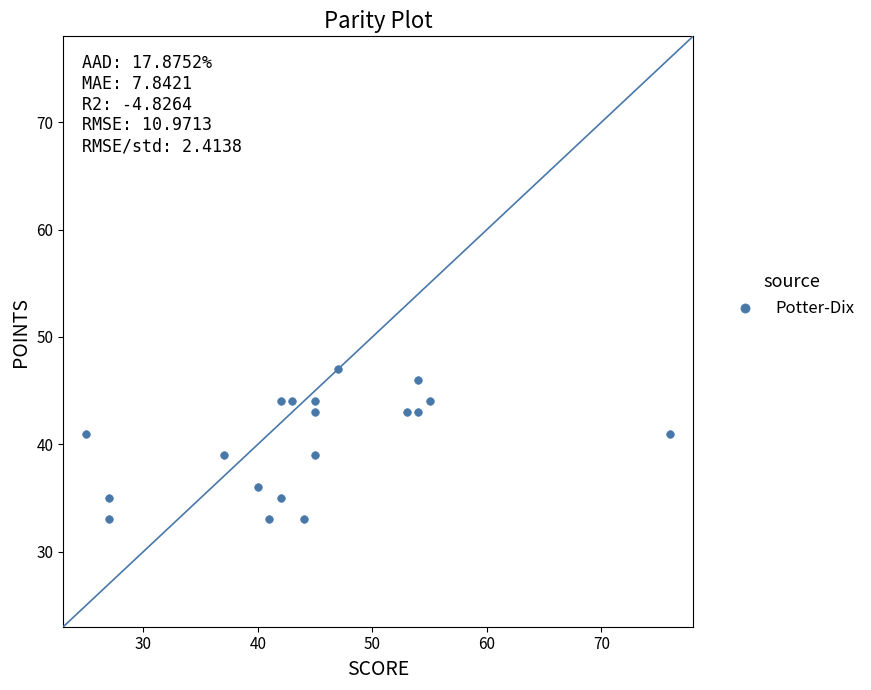

What is the range of Y values (max minus min)?

14